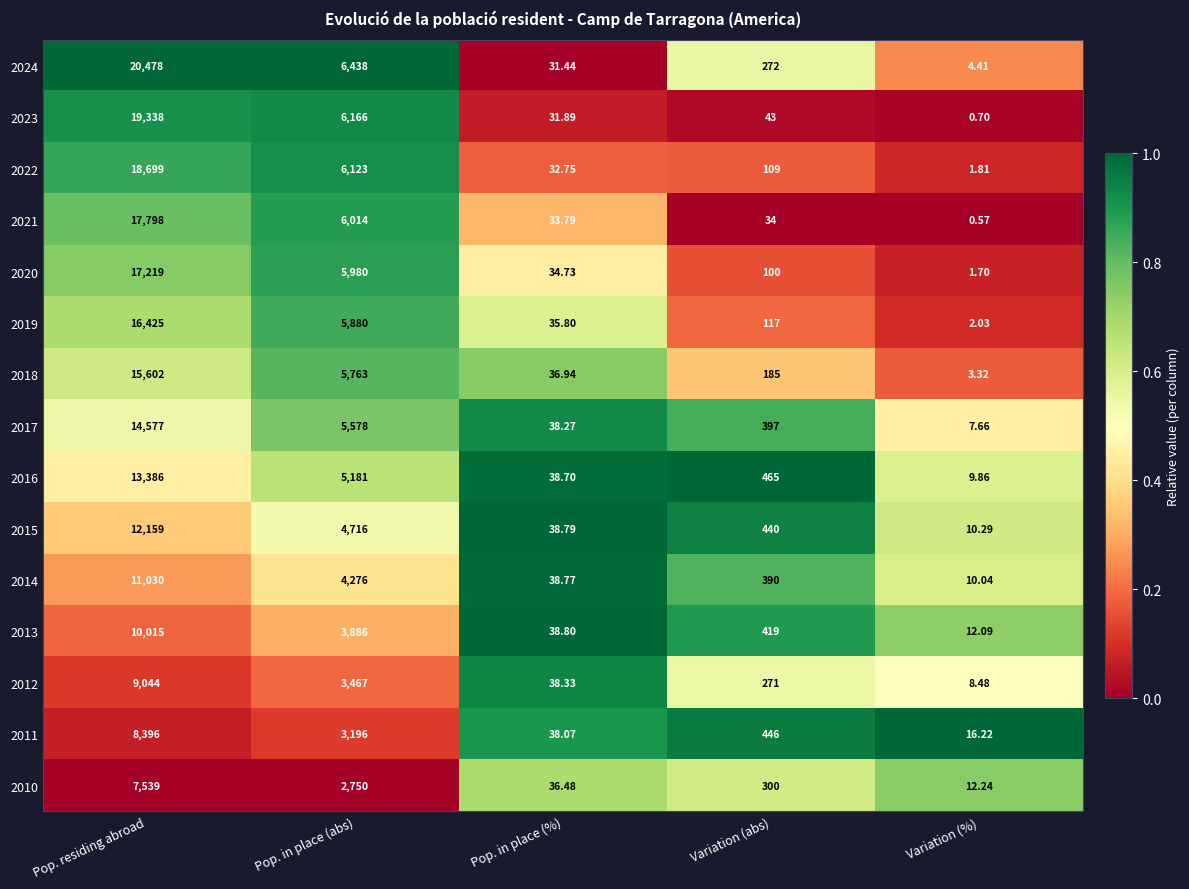

Rank the categories by 2010 value from lowest to highest.

Variation (%), Pop. in place (%), Variation (abs), Pop. in place (abs), Pop. residing abroad